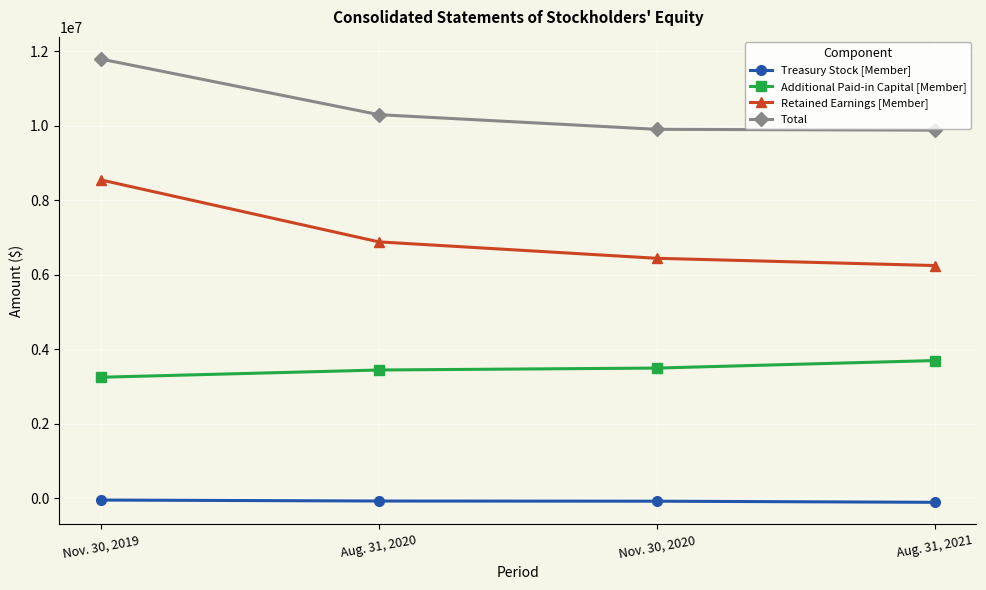

Rank the series by their maximum value, from lowest to highest.

Treasury Stock [Member], Additional Paid-in Capital [Member], Retained Earnings [Member], Total